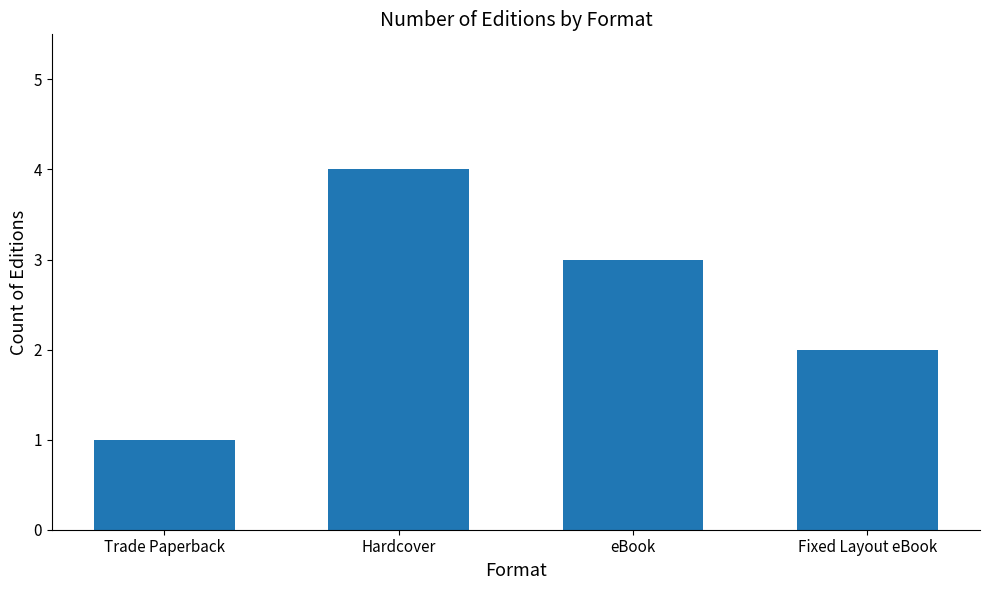

What is the label of the 3rd bar from the right?

Hardcover